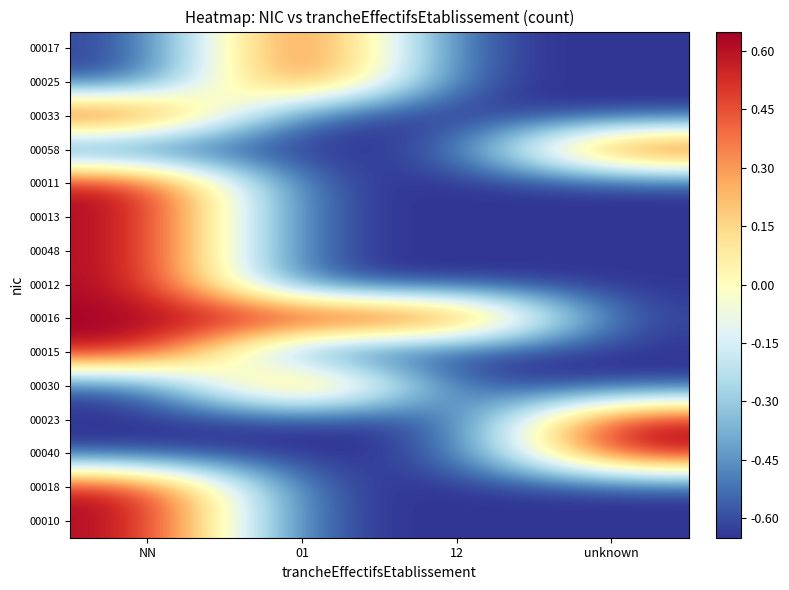

Reading left to right, extract all data points from this chart.

00017: NN=-0.7	01=0.7	12=-0.7	unknown=-0.7
00025: NN=-0.7	01=0.7	12=-0.7	unknown=-0.7
00033: NN=0.7	01=-0.7	12=-0.7	unknown=-0.7
00058: NN=-0.7	01=-0.7	12=-0.7	unknown=0.7
00011: NN=0.7	01=-0.7	12=-0.7	unknown=-0.7
00013: NN=0.7	01=-0.7	12=-0.7	unknown=-0.7
00048: NN=0.7	01=-0.7	12=-0.7	unknown=-0.7
00012: NN=0.7	01=-0.7	12=-0.7	unknown=-0.7
00016: NN=0.7	01=0.7	12=0.7	unknown=-0.7
00015: NN=0.7	01=-0.7	12=-0.7	unknown=-0.7
00030: NN=-0.7	01=0.7	12=-0.7	unknown=-0.7
00023: NN=-0.7	01=-0.7	12=-0.7	unknown=0.7
00040: NN=-0.7	01=-0.7	12=-0.7	unknown=0.7
00018: NN=0.7	01=-0.7	12=-0.7	unknown=-0.7
00010: NN=0.7	01=-0.7	12=-0.7	unknown=-0.7